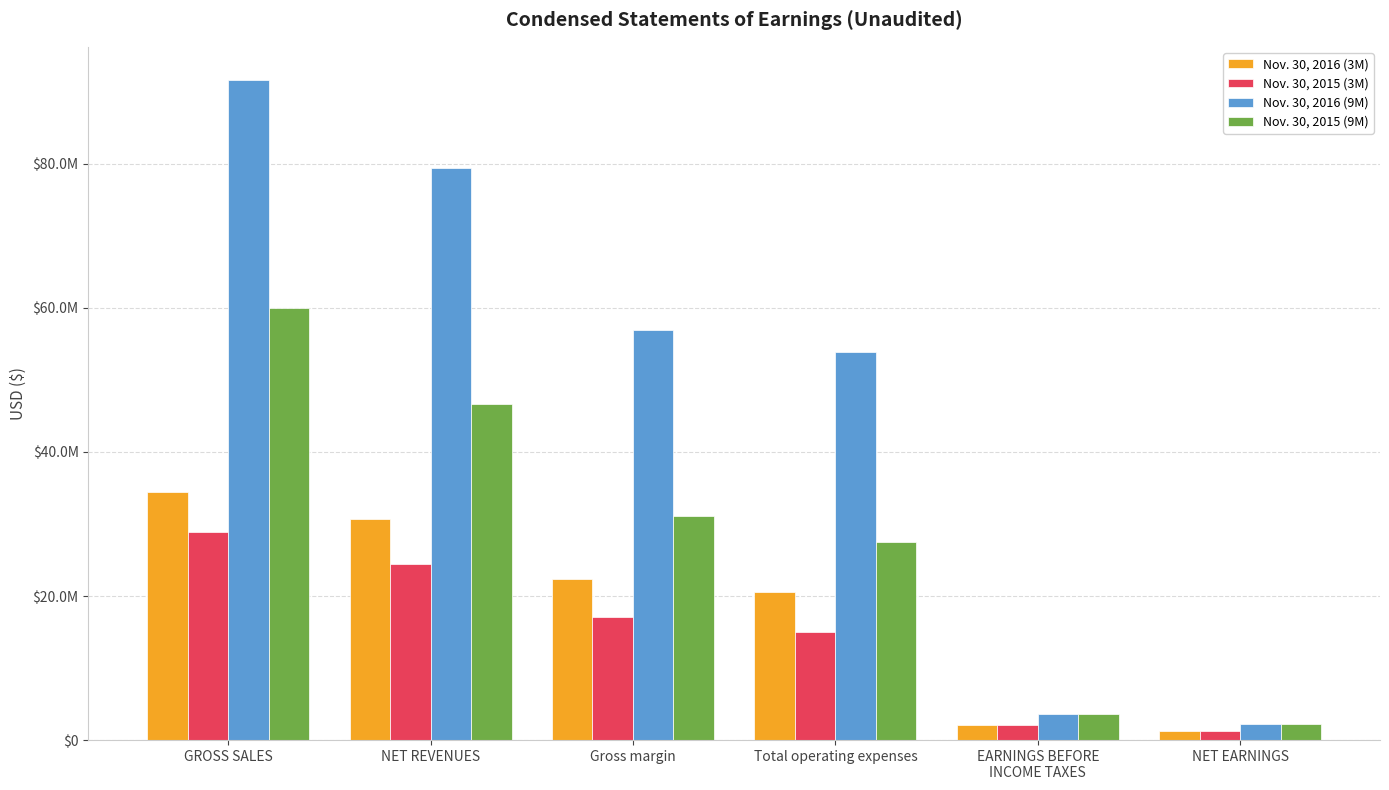

At which category is the sum across all series the highest?

GROSS SALES